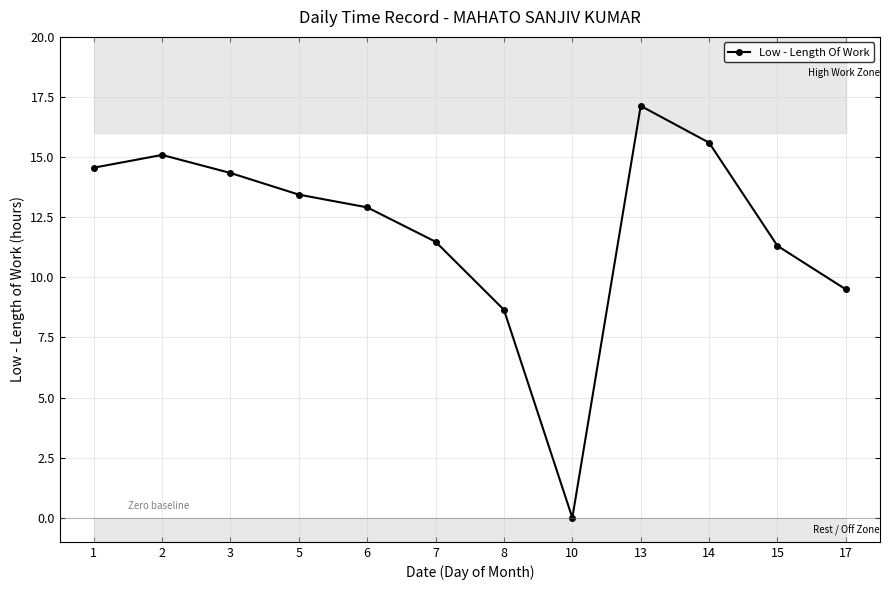

True or false: the data shows 9.5 at 17.

True